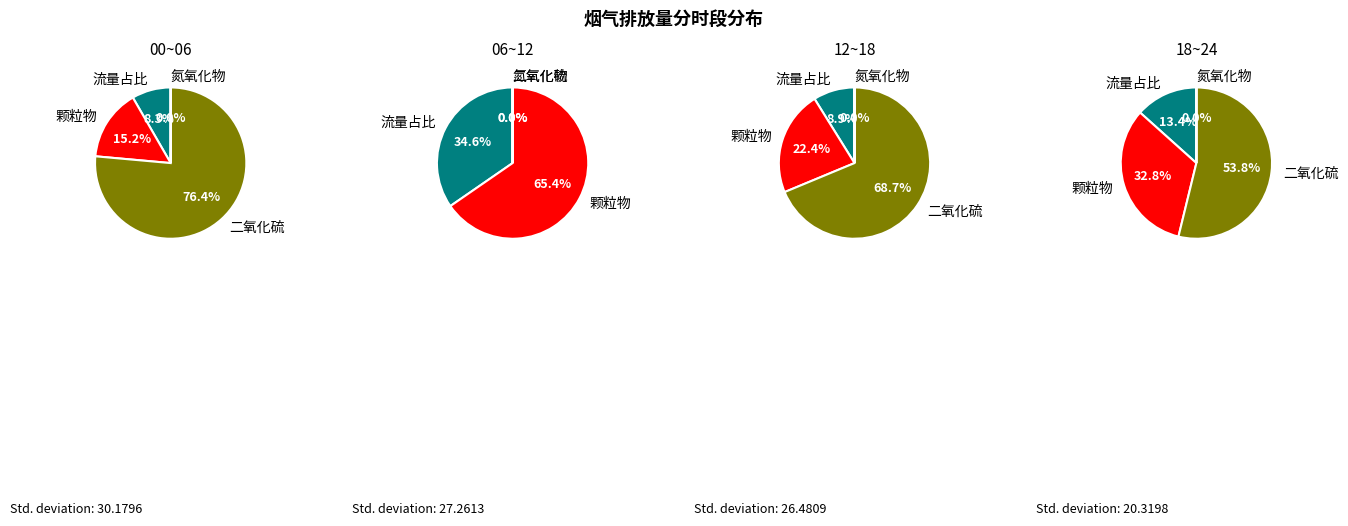

Does 21~22 account for over 50% of the chart?

No